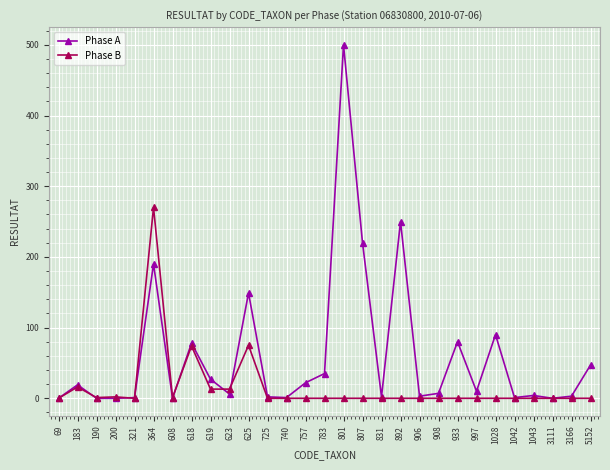

List the series in order of their peak value, highest first.

Phase A, Phase B